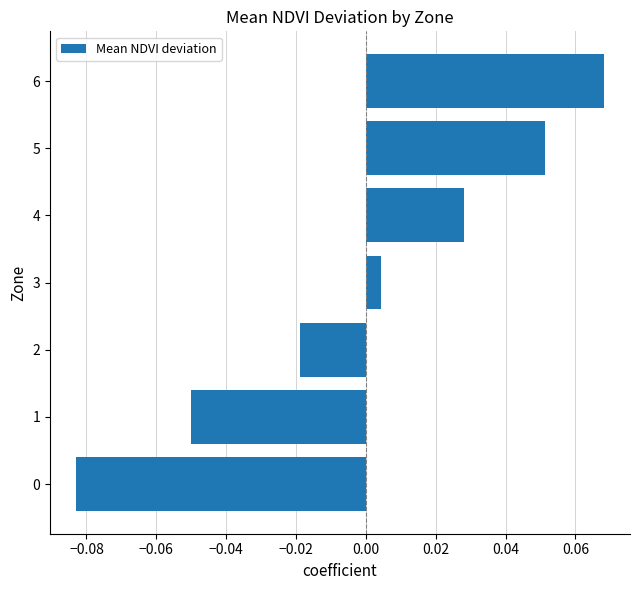

At which label is the value closest to 0?

3